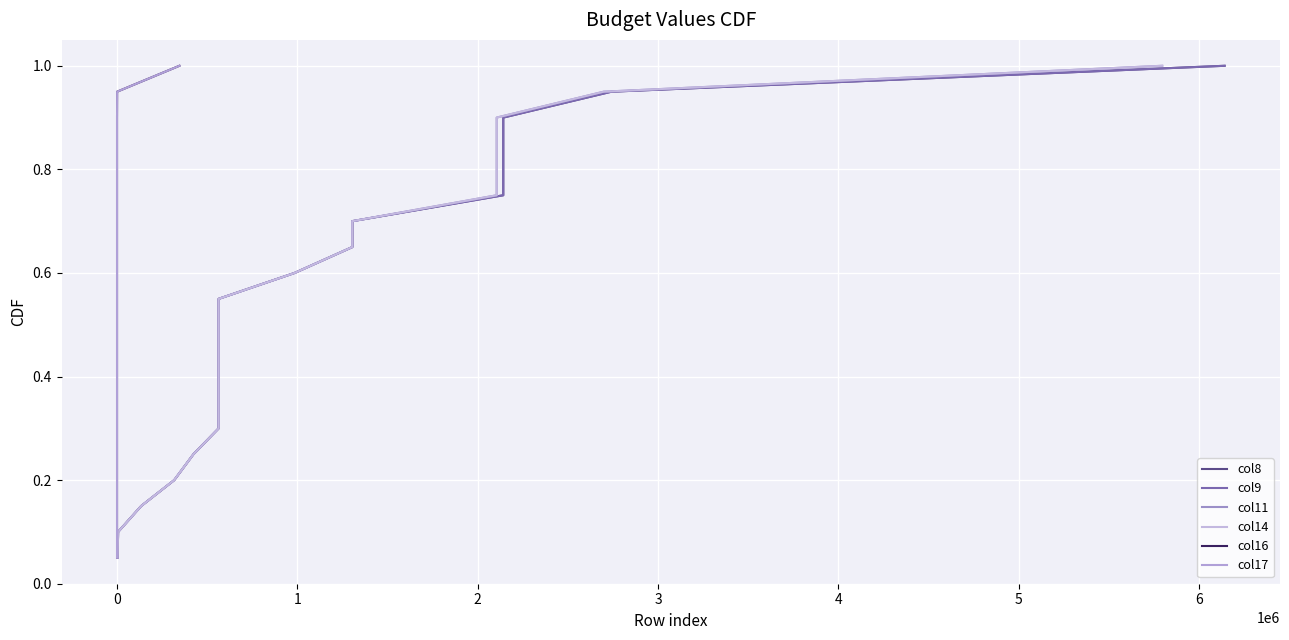

Is it true that col8 equals 0.1 at −1?

False